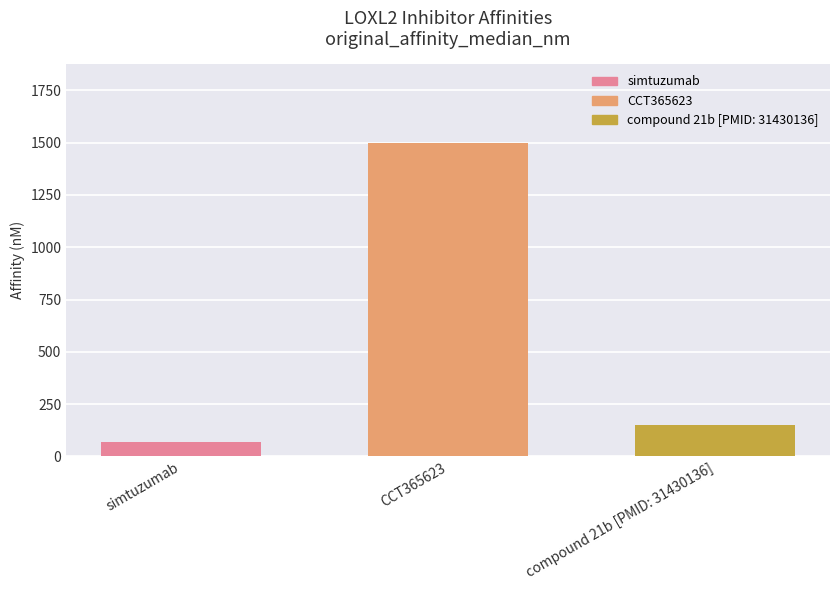

Approximately how many times larger is the value at simtuzumab compared to compound 21b [PMID: 31430136]?

0.4